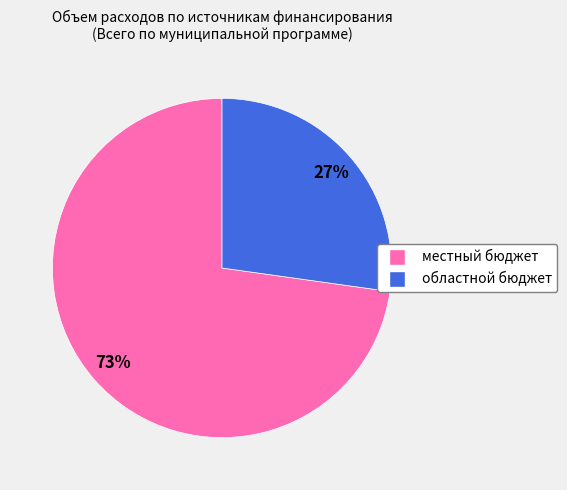

How many slices are in this pie chart?

2